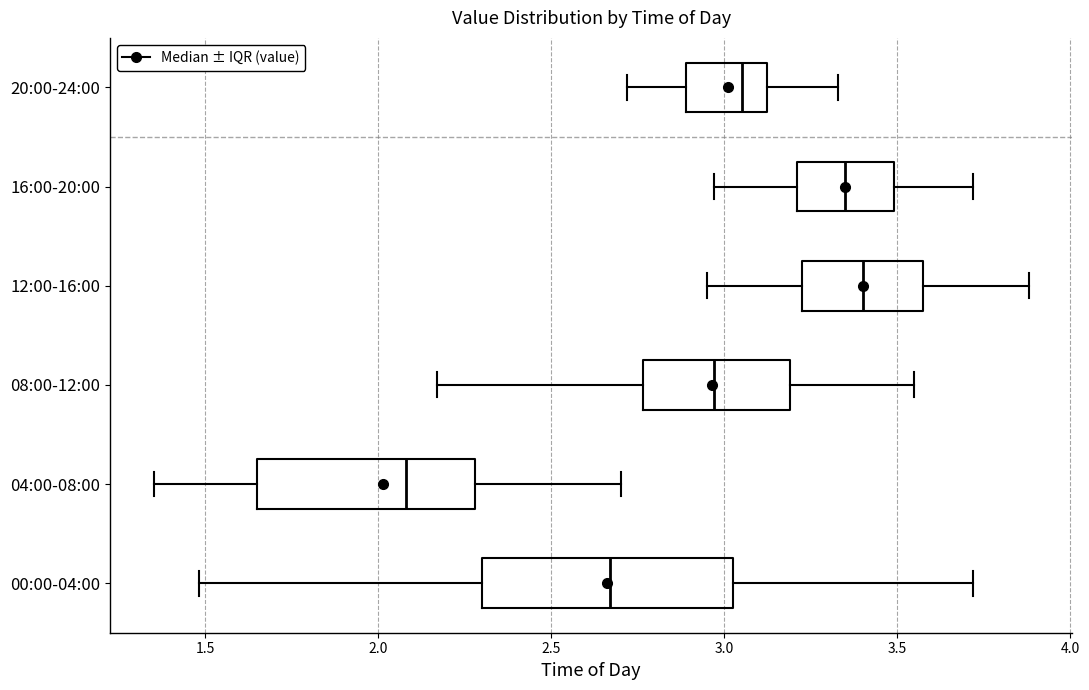

Reading bottom to top, read every box against the x-axis: the position of its median line, the range the box covers, and the ends of its whiskers. The values are not printed on the chart, so give them approximately, as read against the axis.

00:00-04:00: median 2.65, box 2.30 to 3.05, whiskers 1.50 to 3.70
04:00-08:00: median 2.10, box 1.65 to 2.30, whiskers 1.35 to 2.70
08:00-12:00: median 2.95, box 2.75 to 3.20, whiskers 2.15 to 3.55
12:00-16:00: median 3.40, box 3.25 to 3.60, whiskers 2.95 to 3.90
16:00-20:00: median 3.35, box 3.20 to 3.50, whiskers 2.95 to 3.70
20:00-24:00: median 3.05, box 2.90 to 3.15, whiskers 2.70 to 3.35